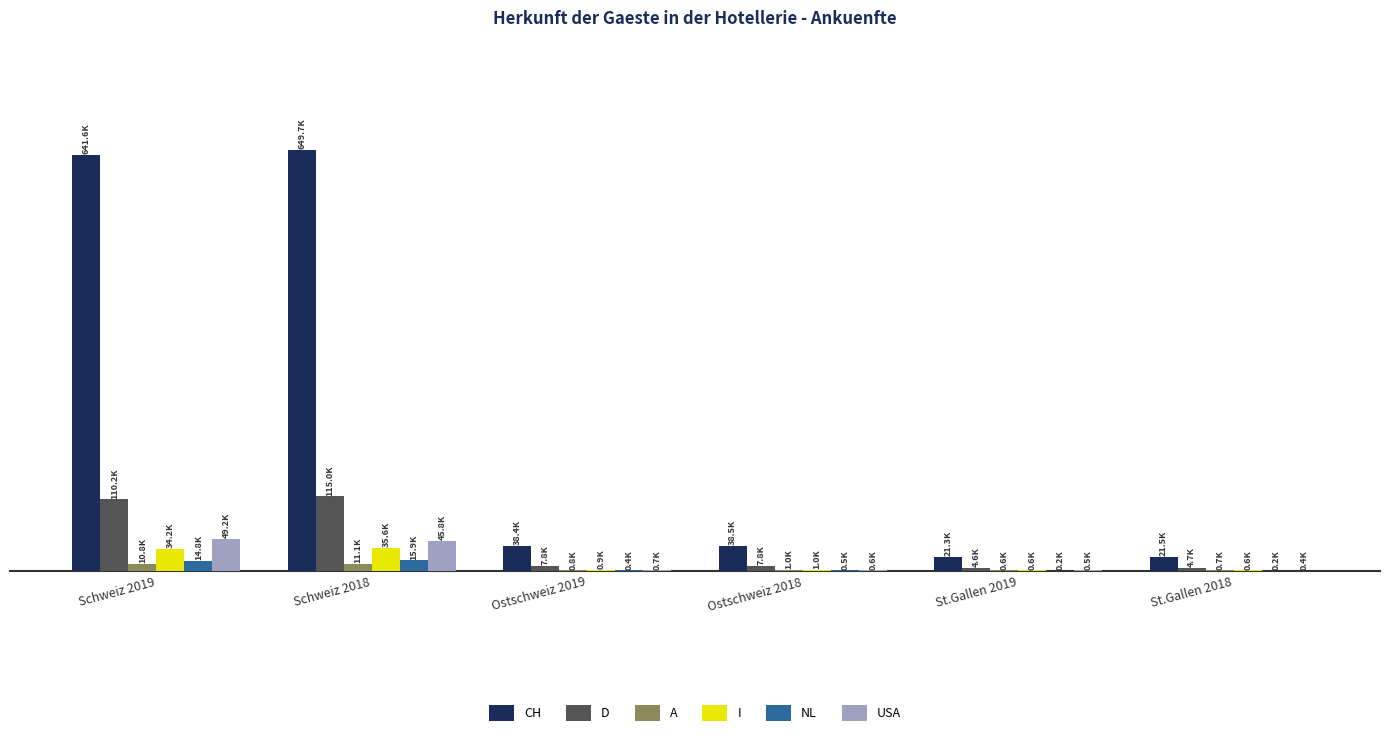

What is the approximate value of A at St.Gallen 2019?

563